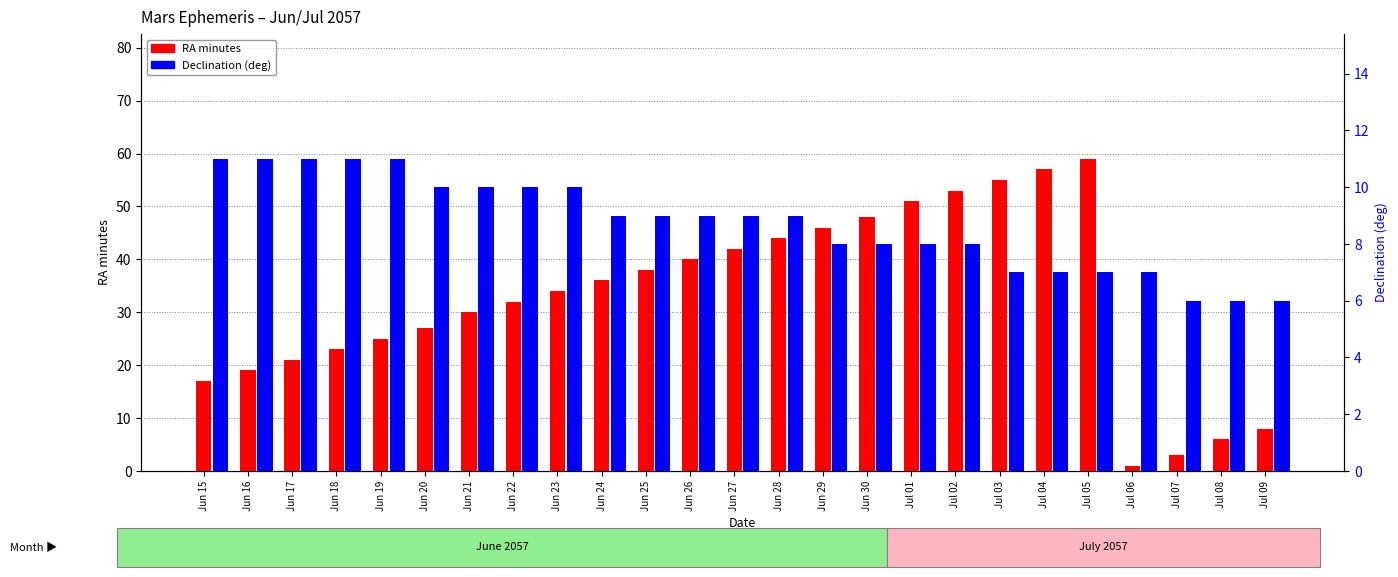

Rank the series by their average value, from lowest to highest.

Declination deg (col_9), RA minutes (col_6)